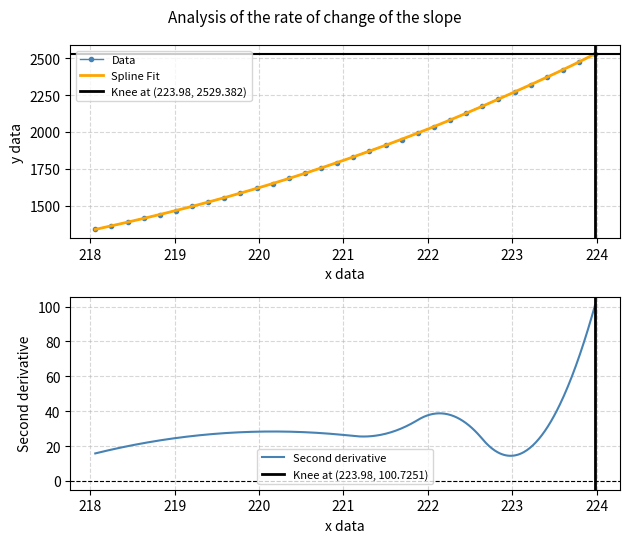

What is the maximum value for Data?

2529.6